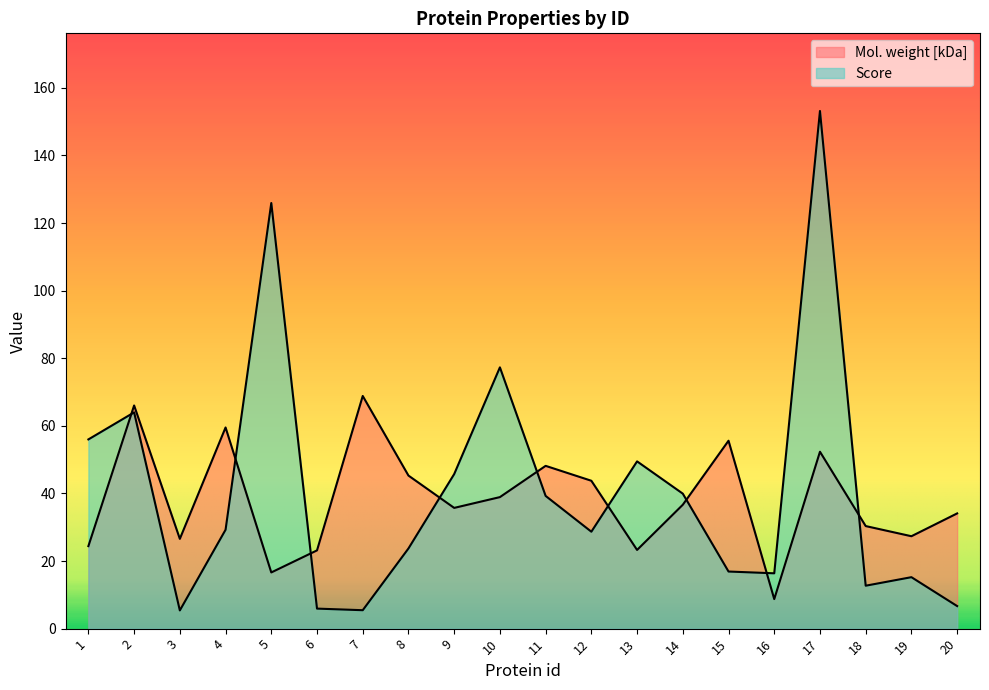

What is the difference between the second highest and minimum values in the Mol. weight [kDa] series?

57.3